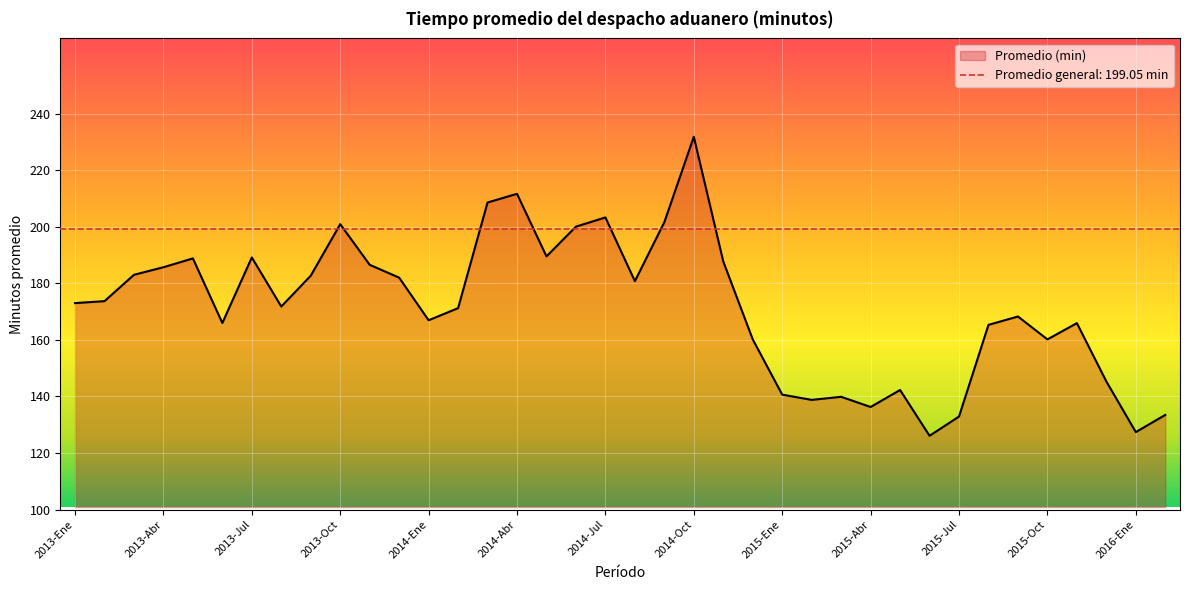

The chart shows a value of 160.2 at 2015-Oct. True or false?

True